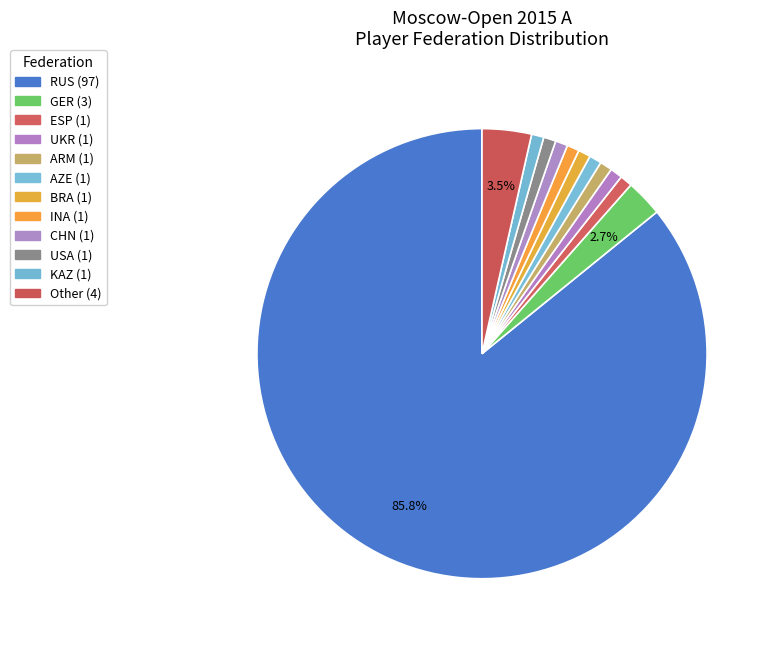

Which category has the smallest portion of the pie?

ESP